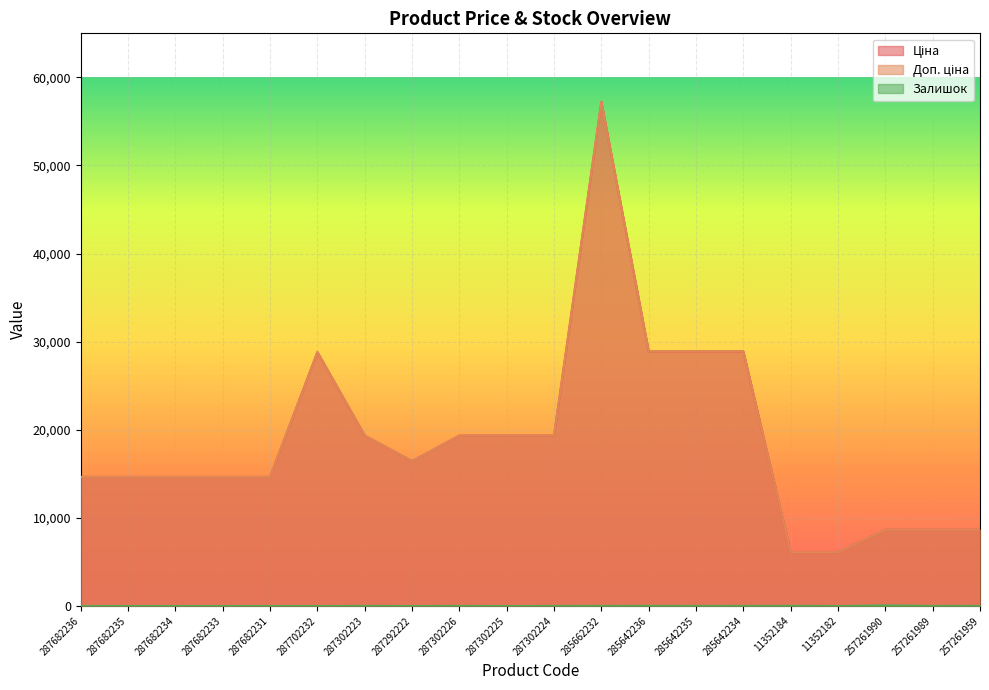

At which label does Ціна first exceed 16448?

287702232